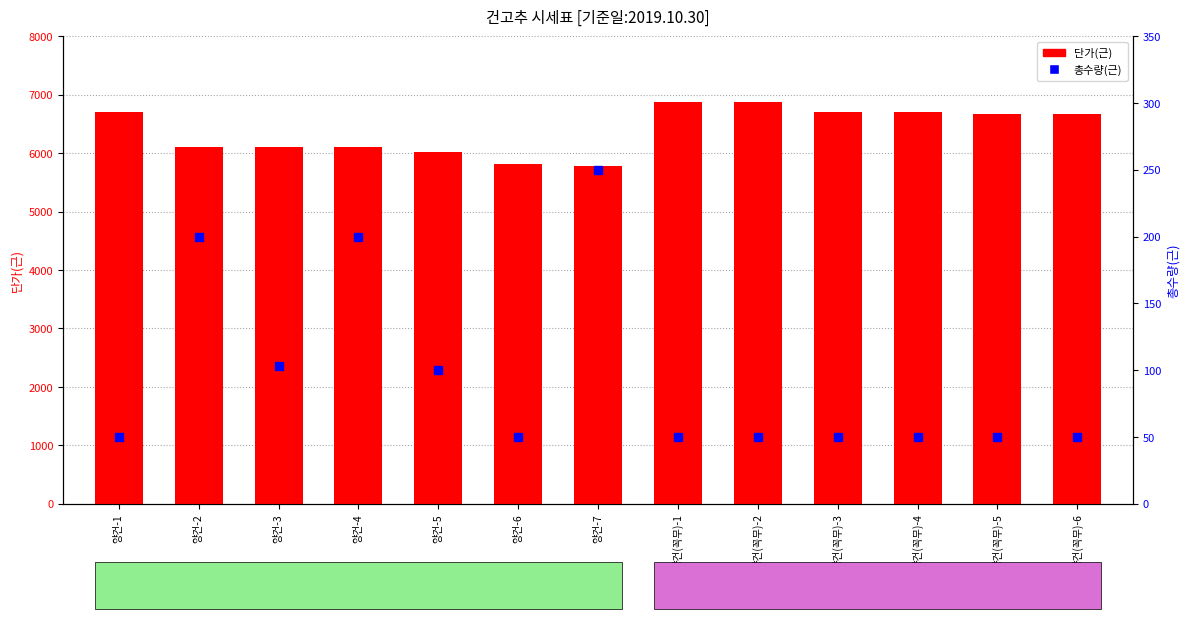

At which category is the sum across all series the highest?

양건(꼭무)-1